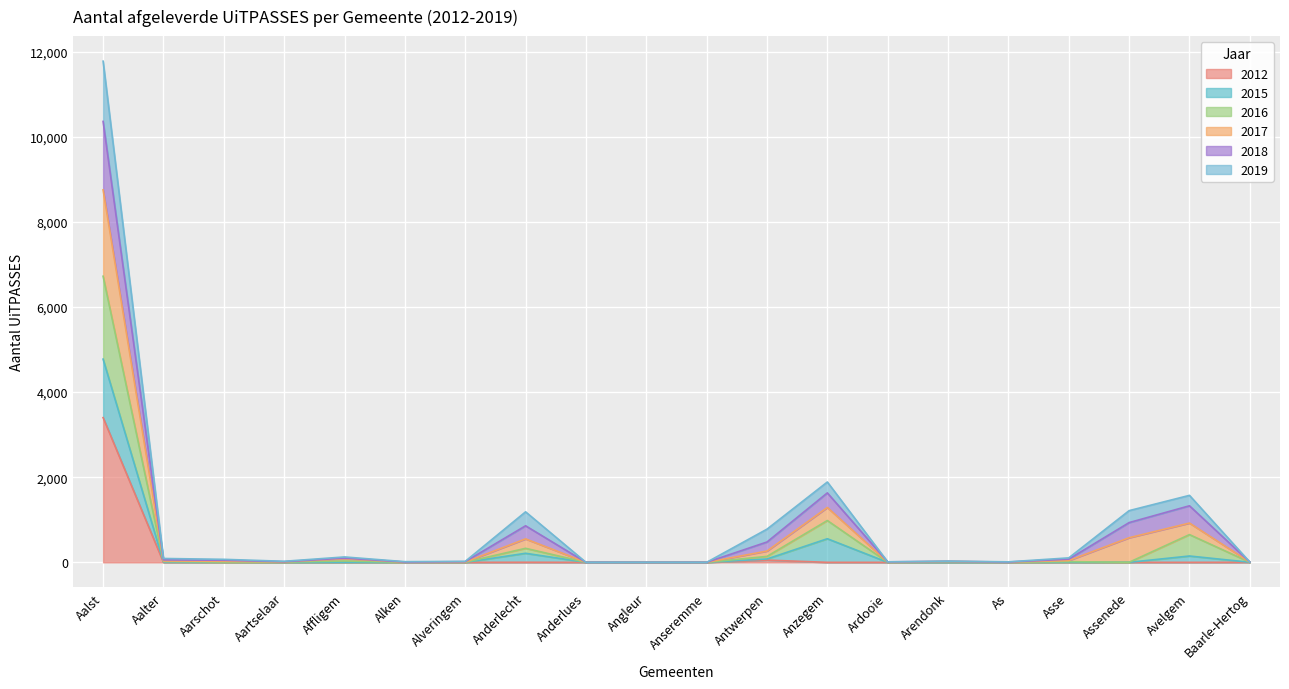

What is the difference between the highest and lowest values at Aalst?

8375